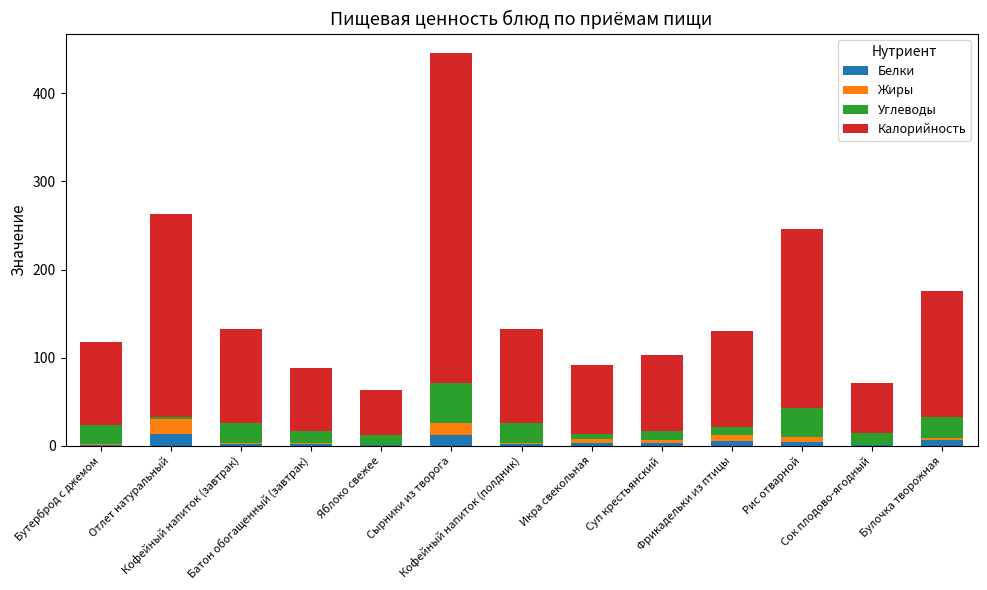

What is the sum of all Белки values?

53.5